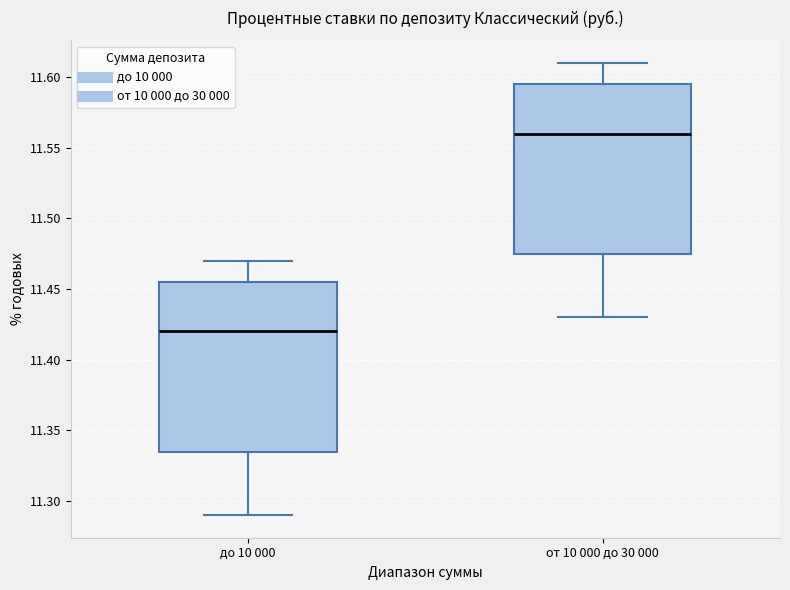

Which box's median line is the highest?

от 10 000 до 30 000